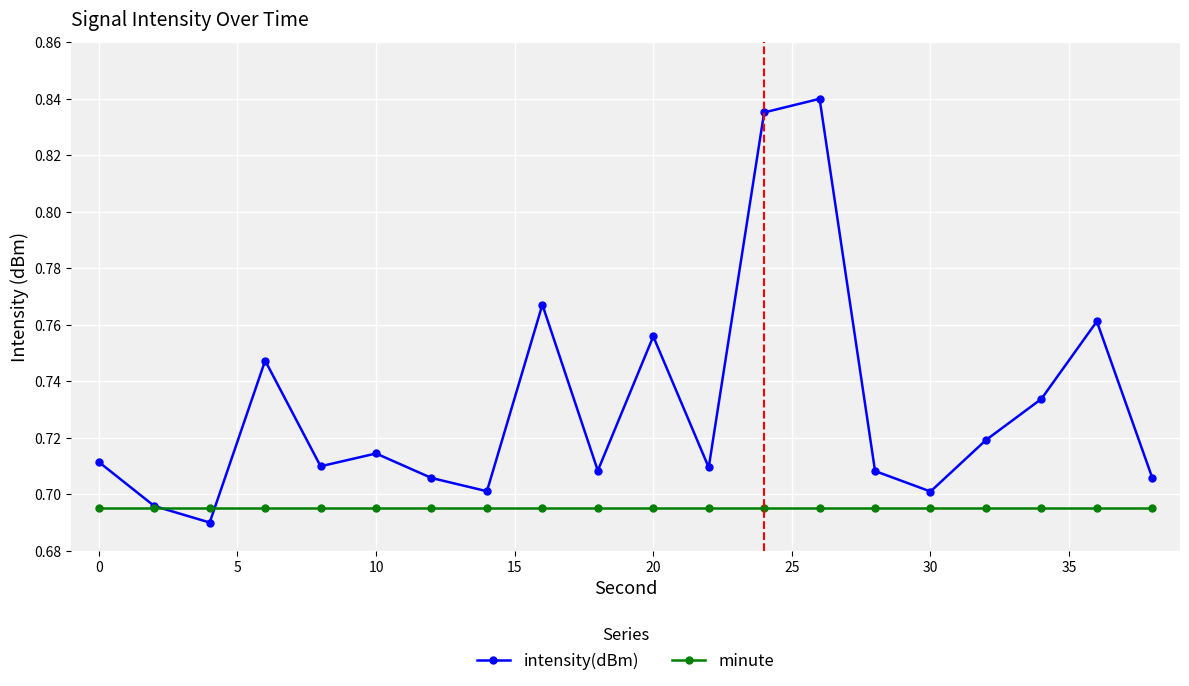

At how many categories does at least one series exceed 0?

20